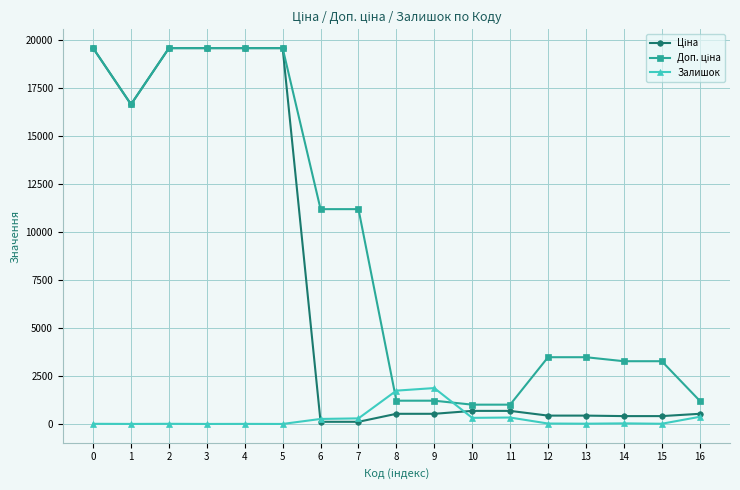

What is the total value across all series at 8?

3472.9